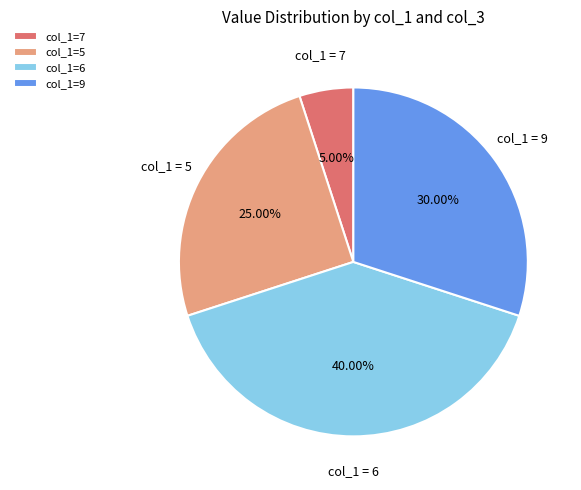

Which category has the biggest portion of the pie?

col_1=6